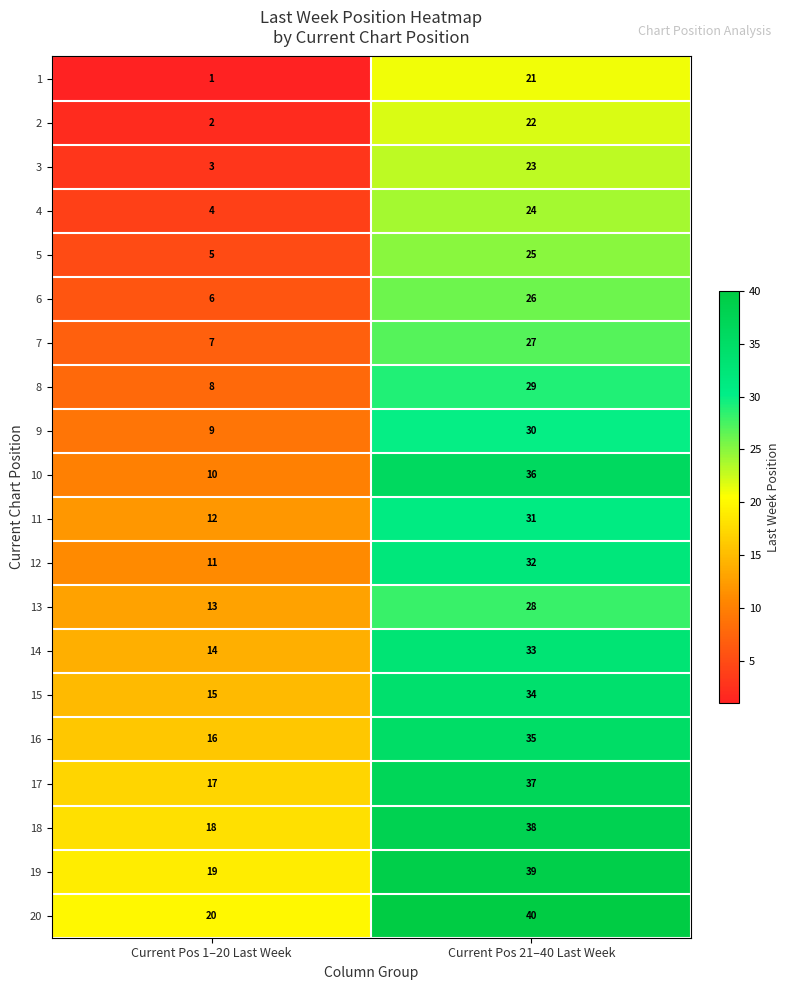

What is the sum of all 6 values?

32